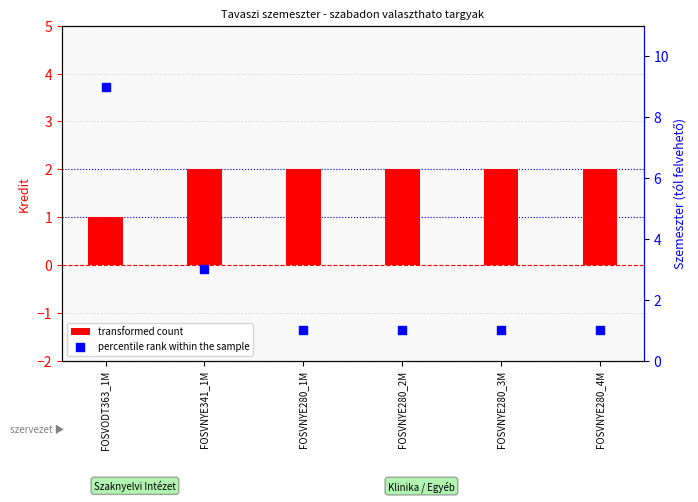

Which series has the largest total across all categories?

percentile rank within the sample